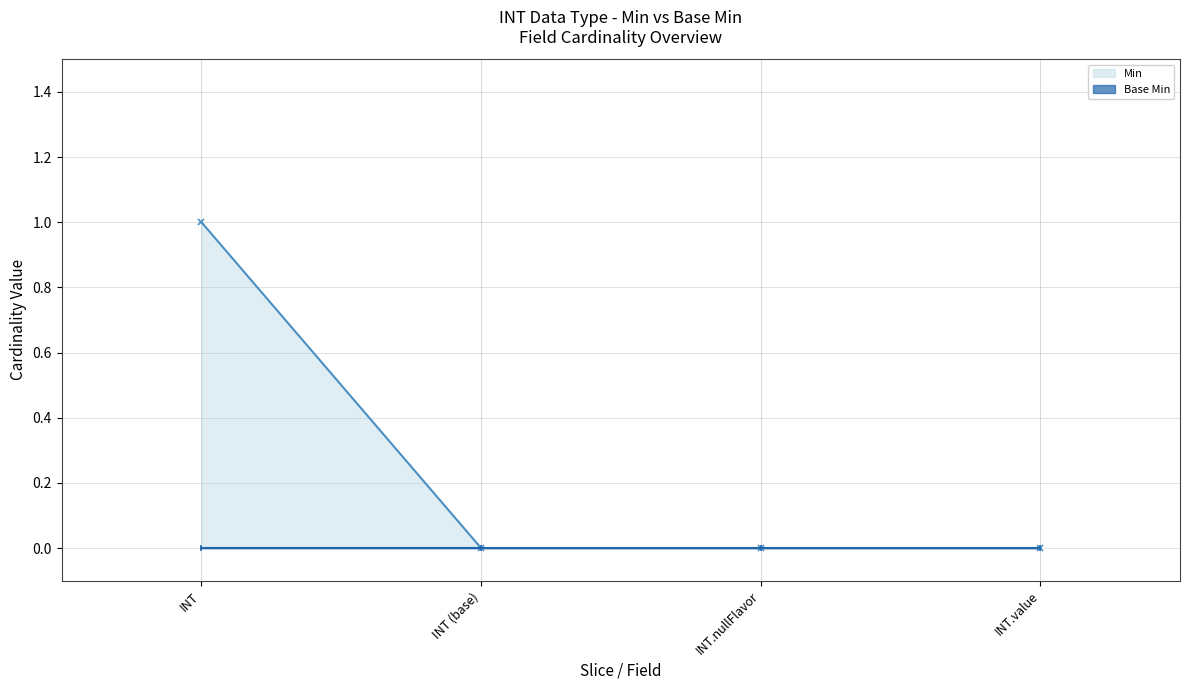

How many lines are shown in the chart?

2